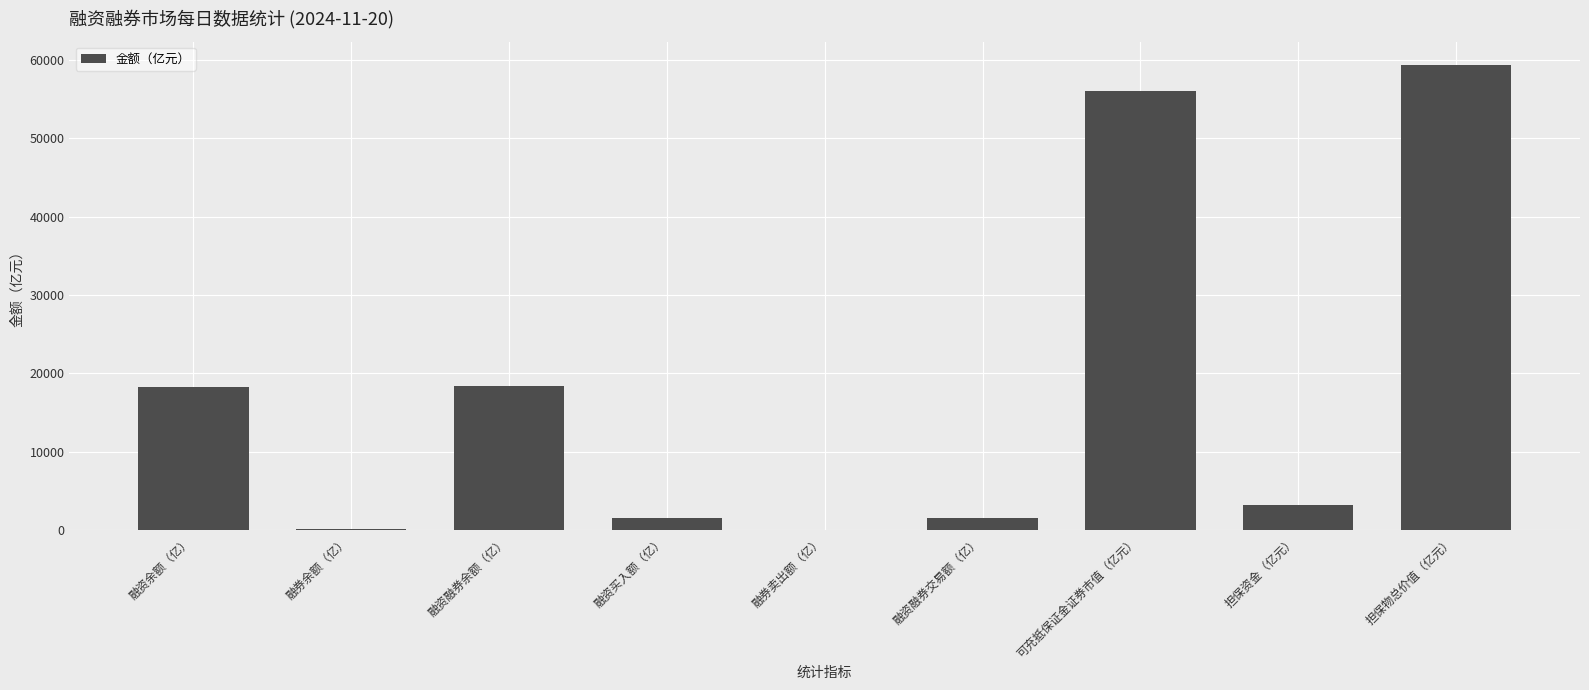

Which label corresponds to the largest value in the chart?

担保物总价值（亿元）